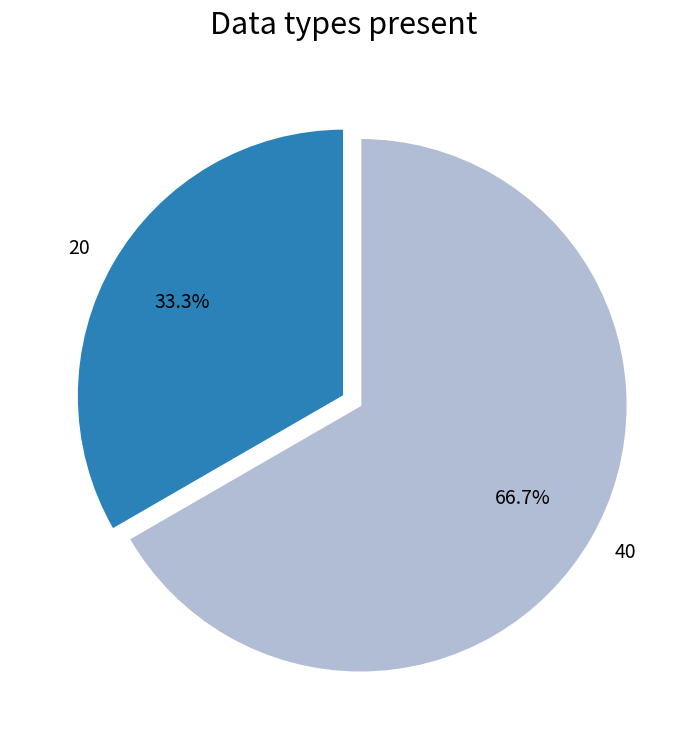

The 40 slice represents 67% of the pie. True or false?

True